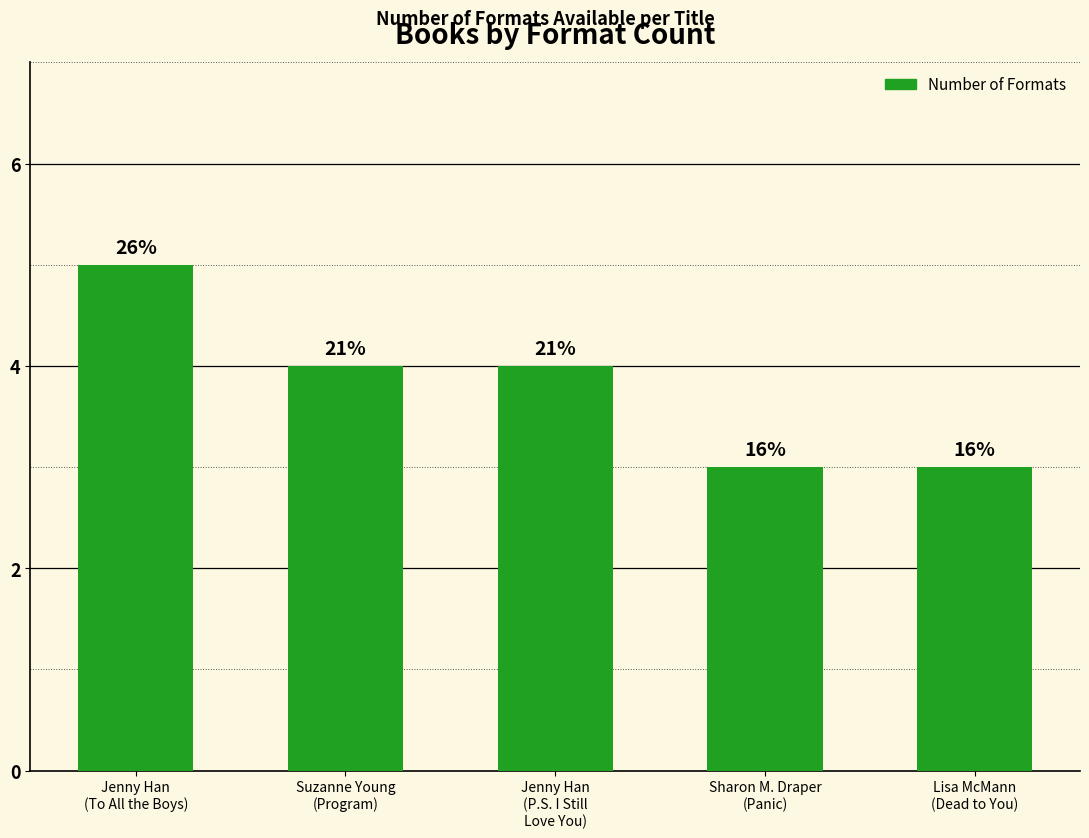

List the labels in order of value, largest first.

Jenny Han
(To All the Boys), Suzanne Young
(Program), Jenny Han
(P.S. I Still
Love You), Sharon M. Draper
(Panic), Lisa McMann
(Dead to You)